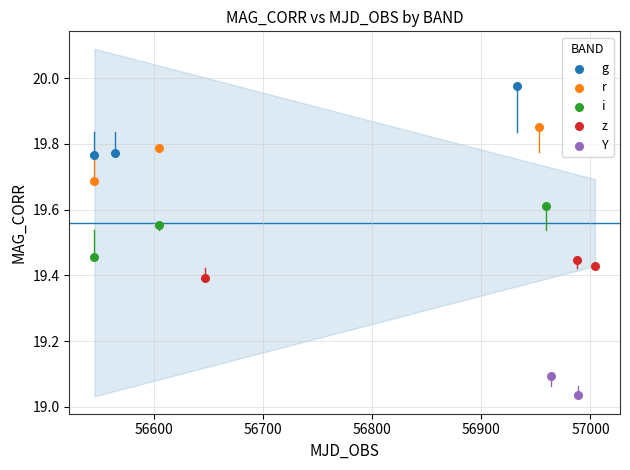

Which series contains the highest Y value?

g